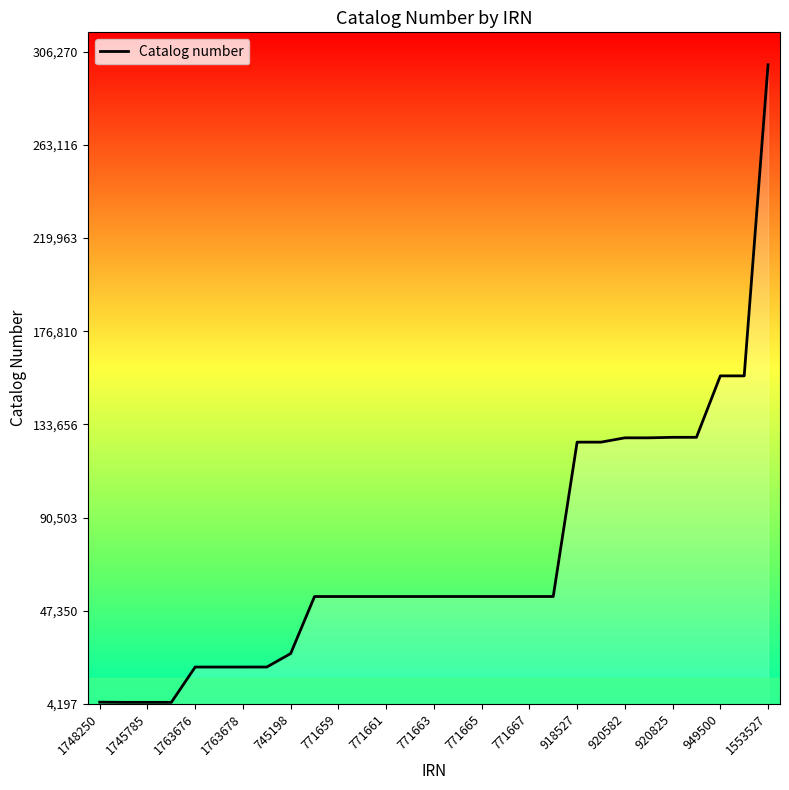

What is the difference between the maximum and minimum values?

295327